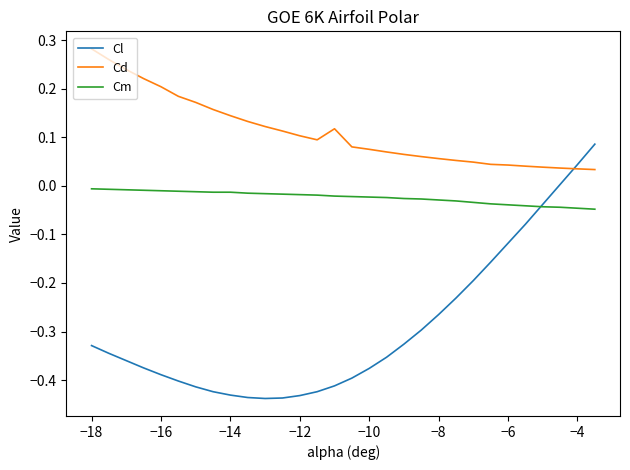

True or false: Cd and Cm intersect in this chart.

False